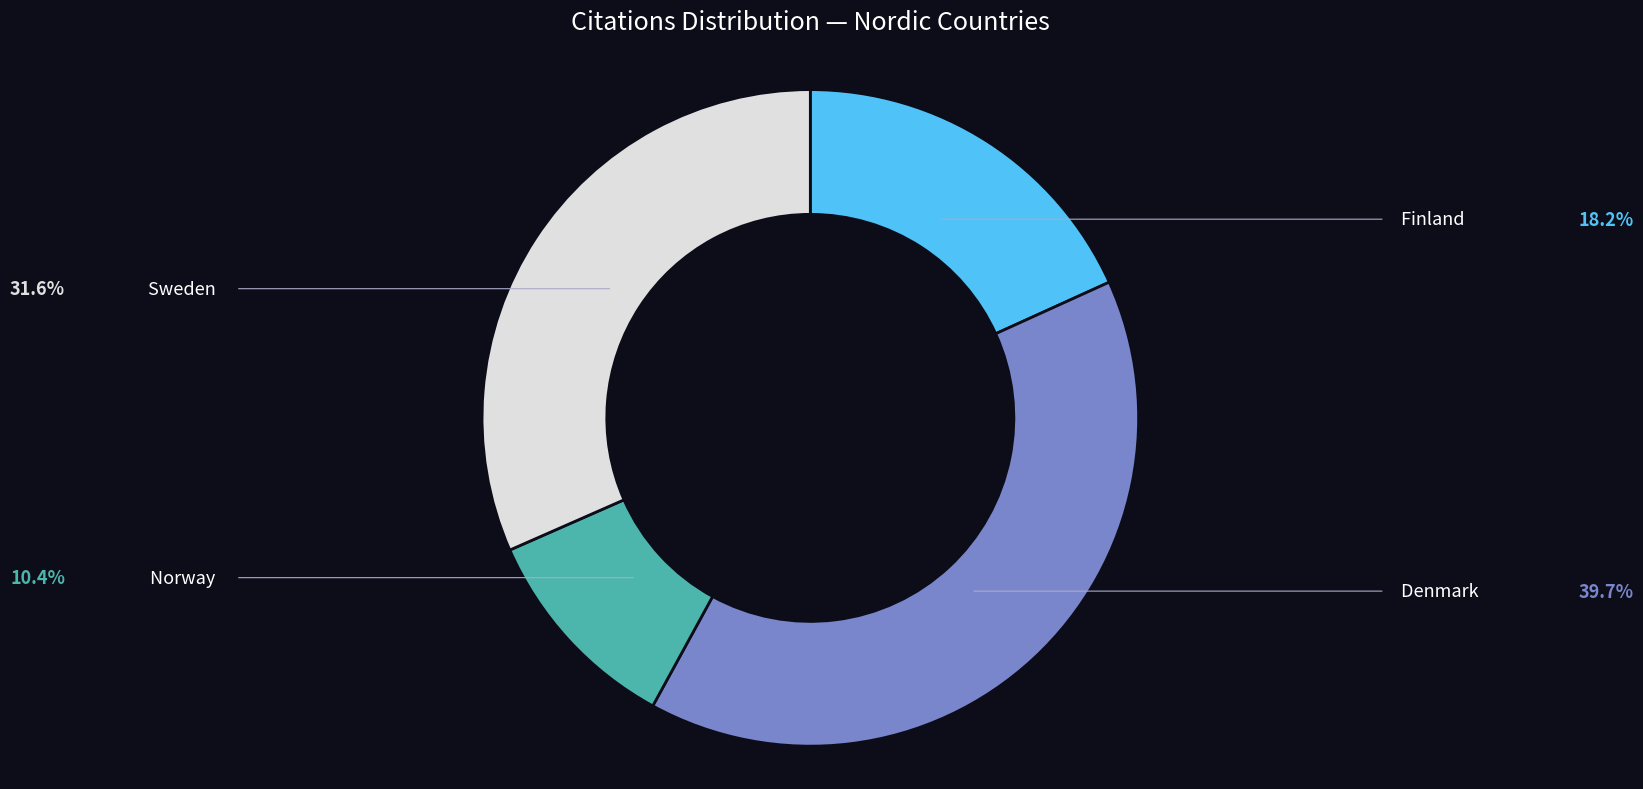

What is the smallest slice in the pie chart?

Norway